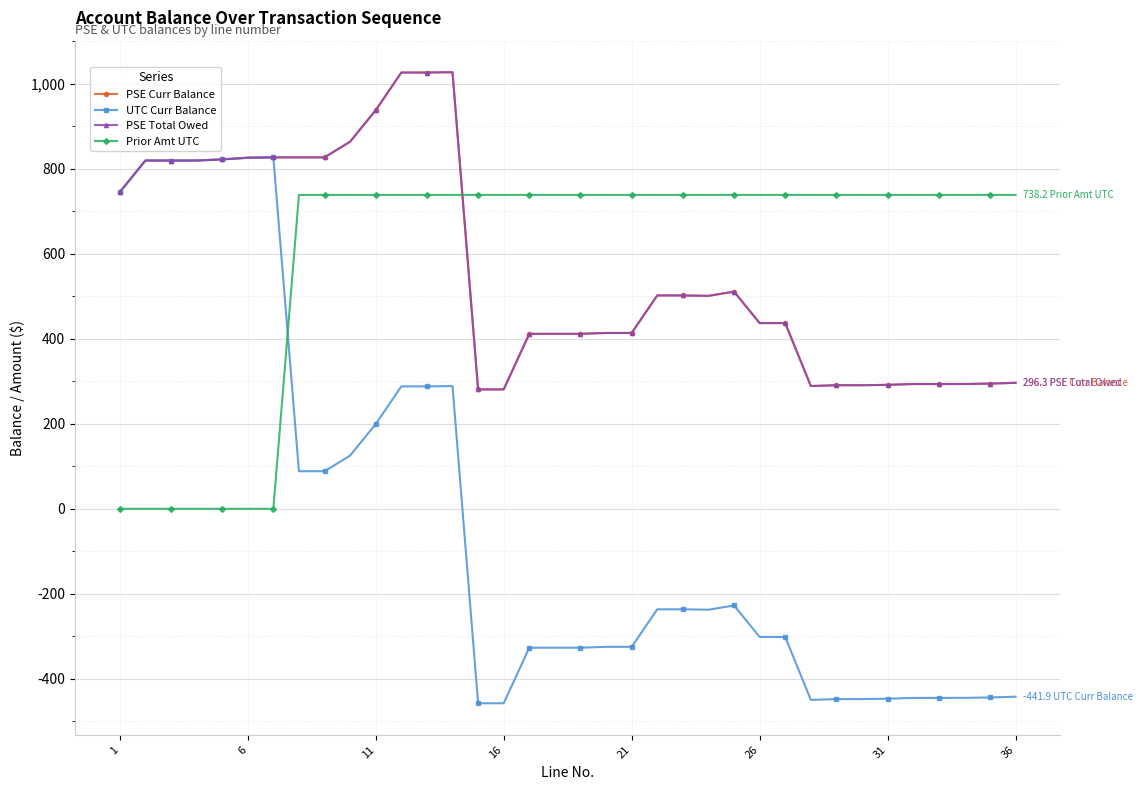

How many lines are shown in the chart?

4